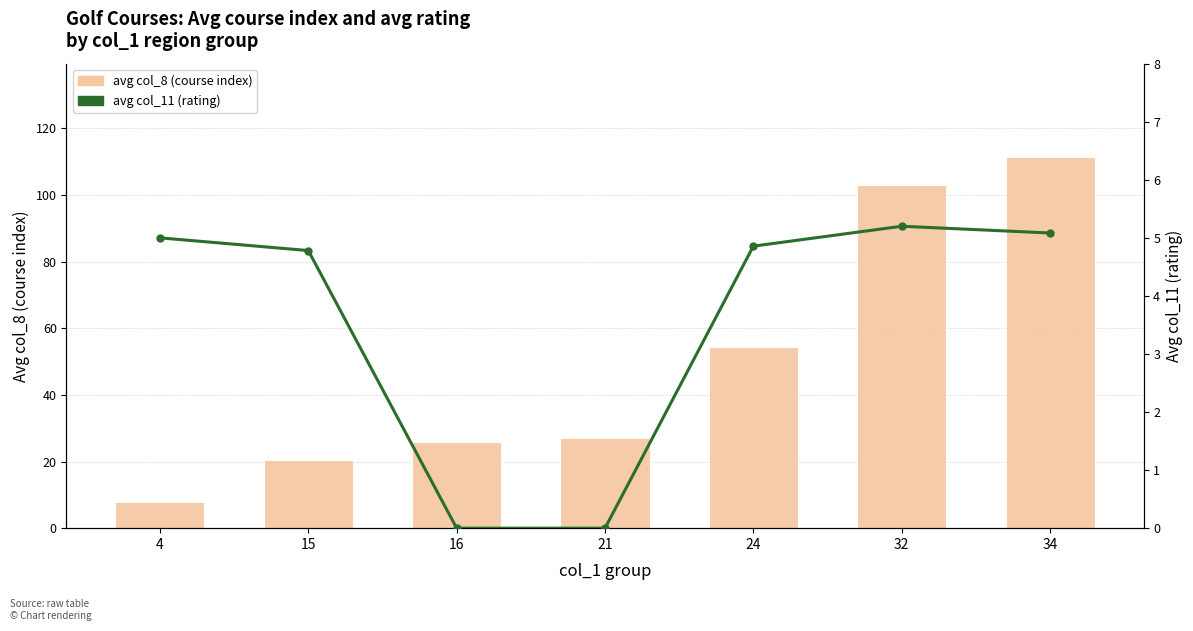

At which label is avg col_11 (rating) closest to 2?

16